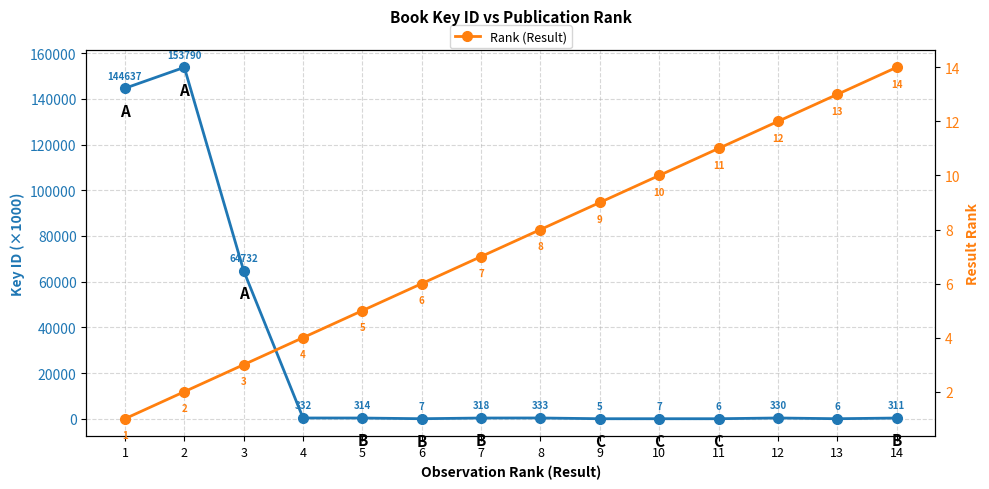

At how many categories does at least one series exceed 98590?

2